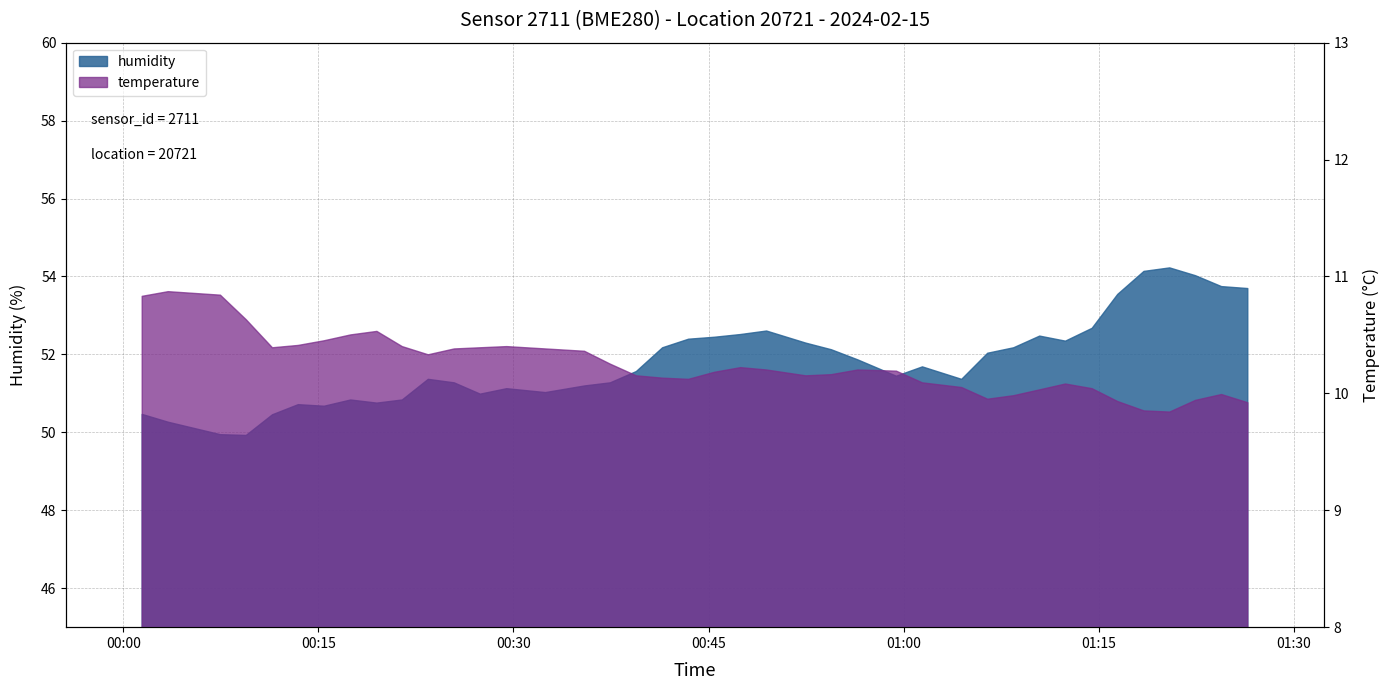

What is the average value?

51.8